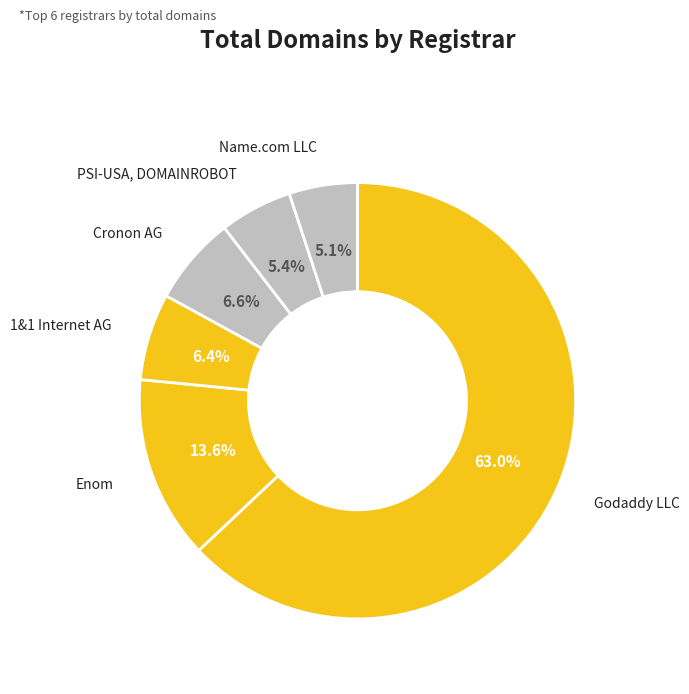

Which category has the biggest portion of the pie?

Godaddy LLC